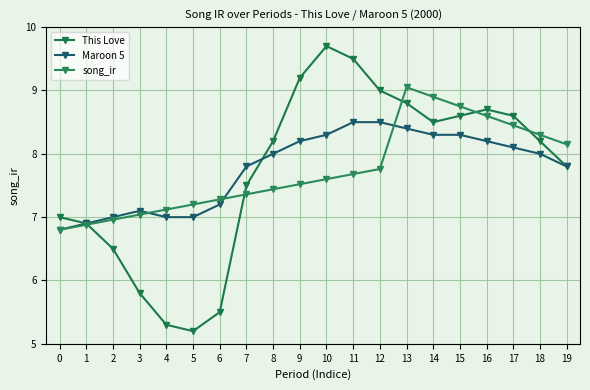

How many lines are shown in the chart?

3